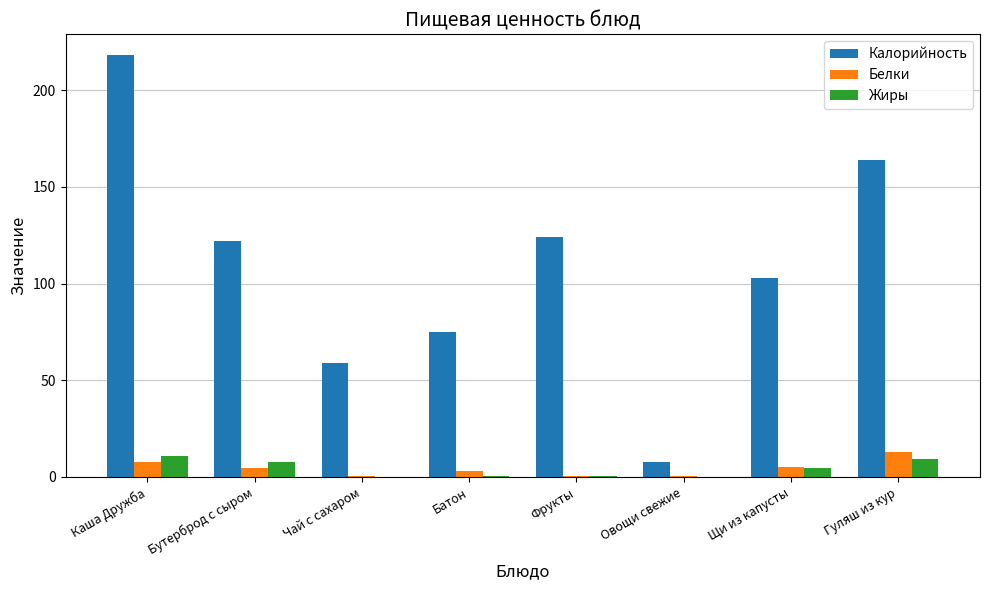

Does the chart contain stacked bars?

No